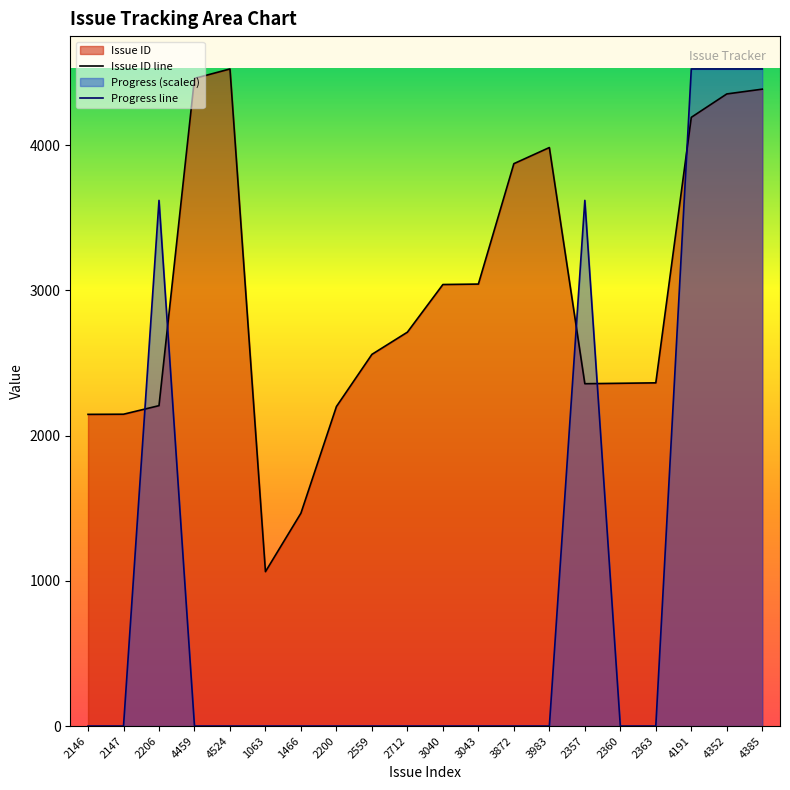

At which category does Issue ID line reach its first local valley?

1063